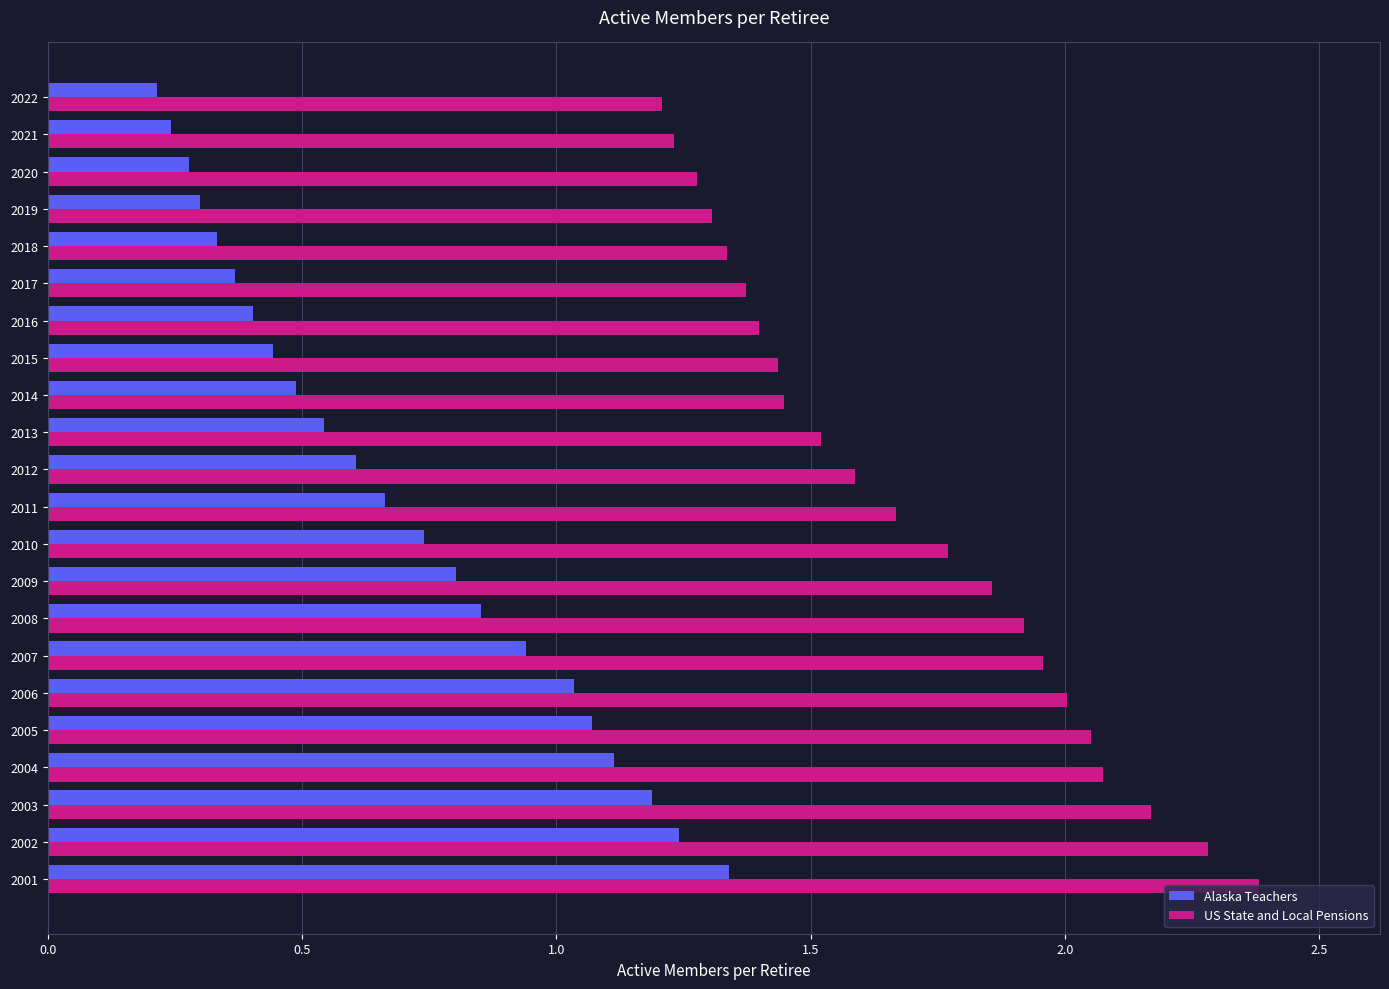

Rank the series by their average value, from highest to lowest.

US State and Local Pensions, Alaska Teachers